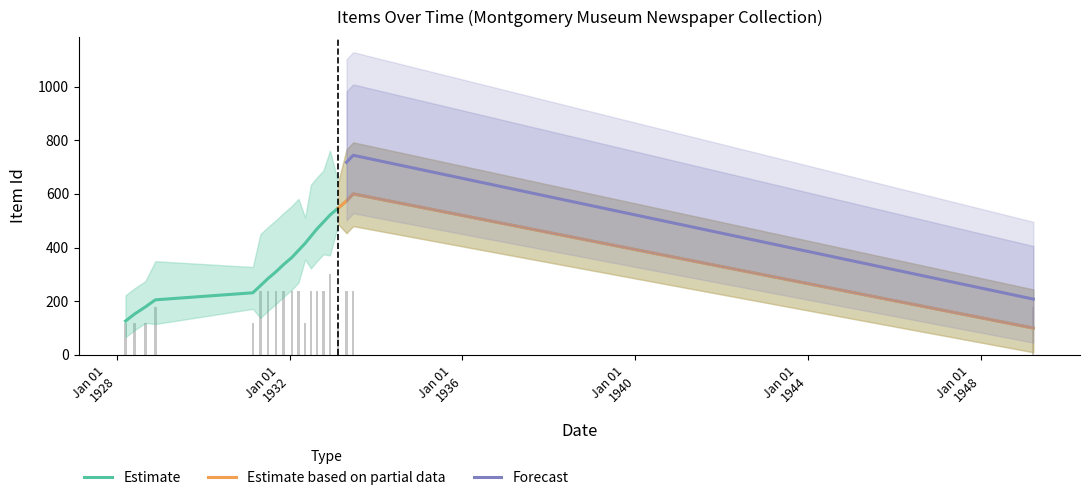

Reading left to right, extract all data points from this chart.

126.3	152.6	178.9	205.3	231.6	257.9	284.2	310.5	336.8	363.2	389.5	415.8	442.1	468.4	494.7	521.1	547.4	573.7	600.0	100.0